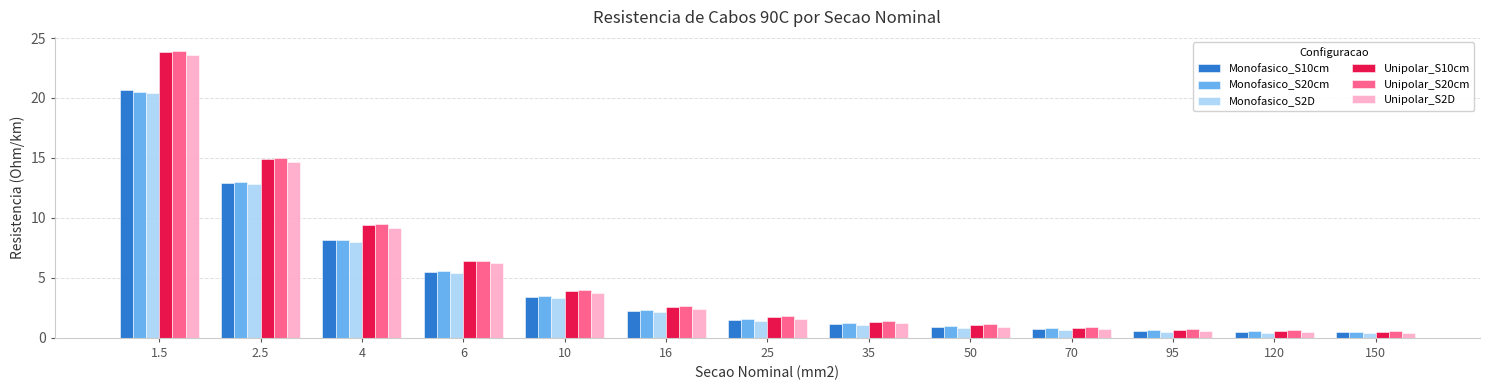

What is the smallest value displayed?

0.4